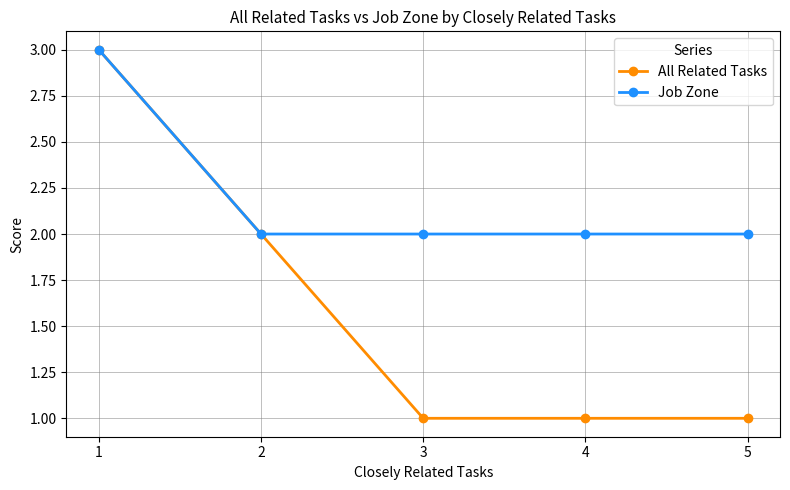

Reading left to right, what are all the values shown in this chart?

All Related Tasks: 3	2	1	1	1
Job Zone: 3	2	2	2	2